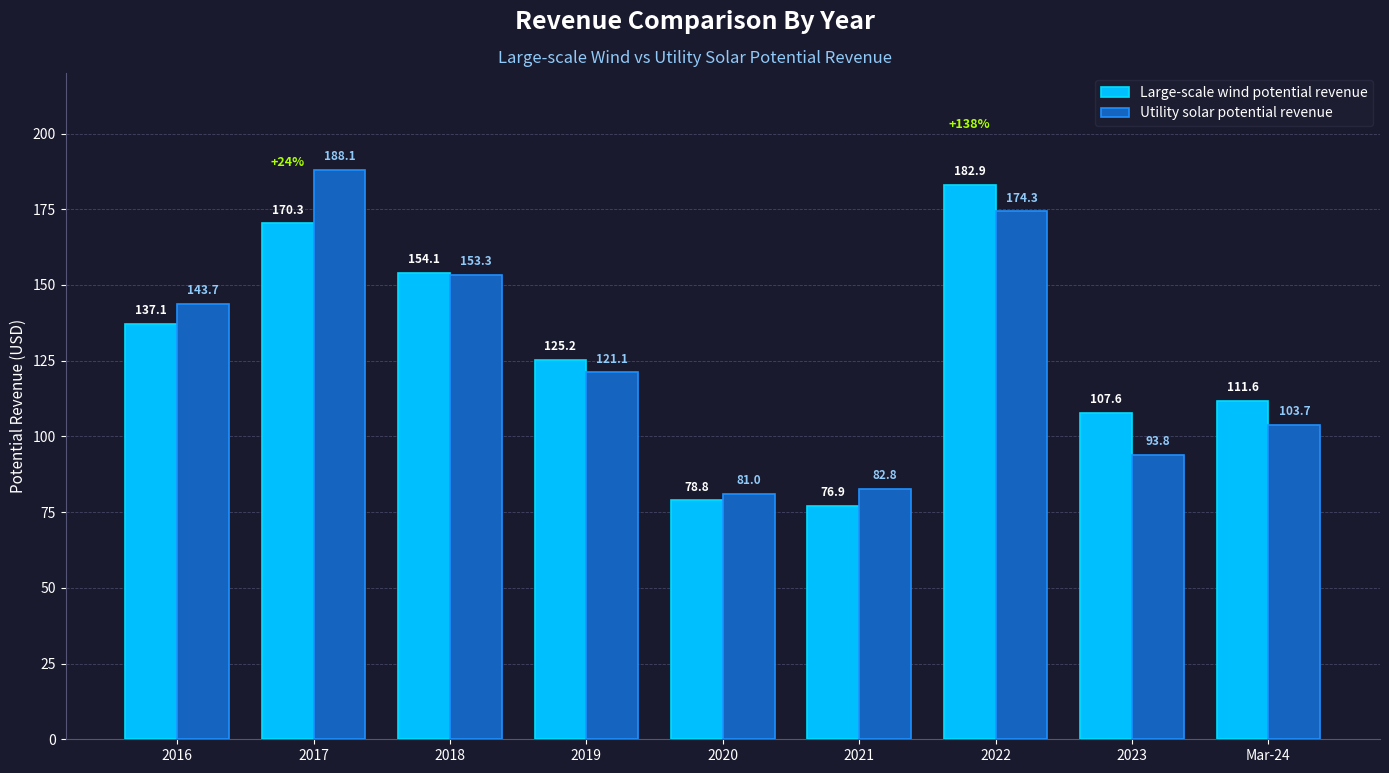

List the series in order of their overall mean, highest first.

Large-scale wind potential revenue, Utility solar potential revenue